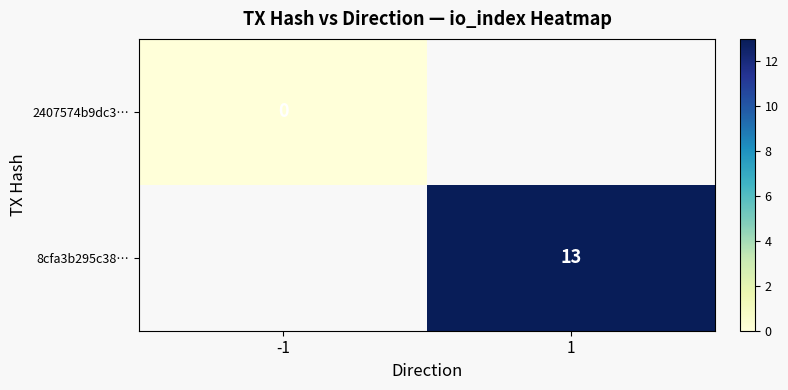

Rank the categories by 2407574b9dc3… value from highest to lowest.

-1, 1